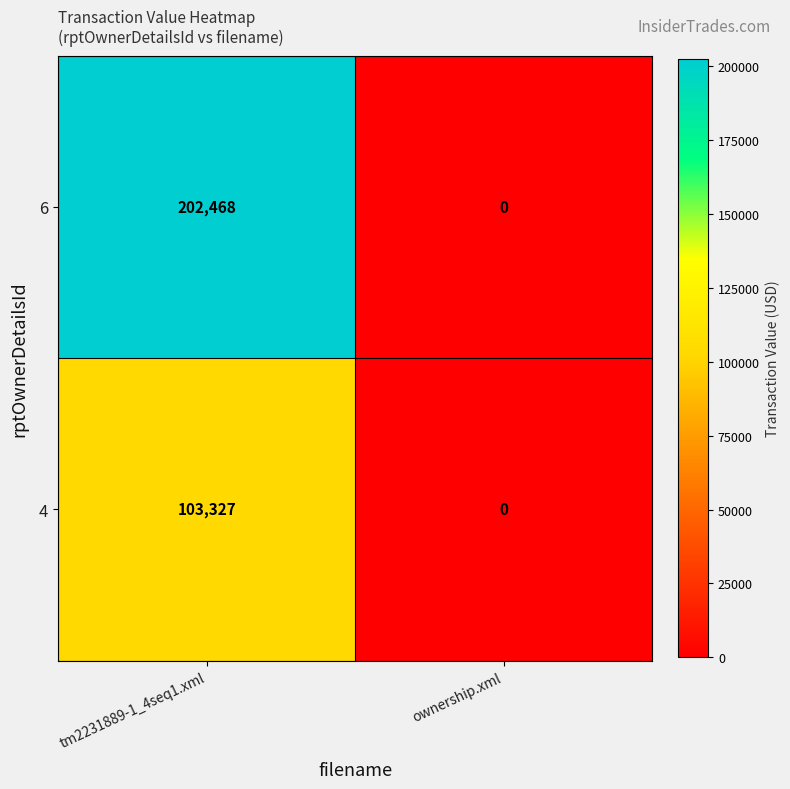

How many values in 6 are above zero?

1